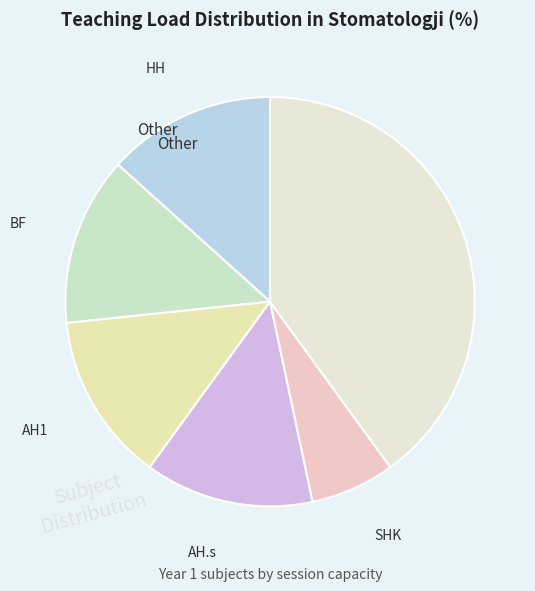

Count the number of slices in the pie.

6